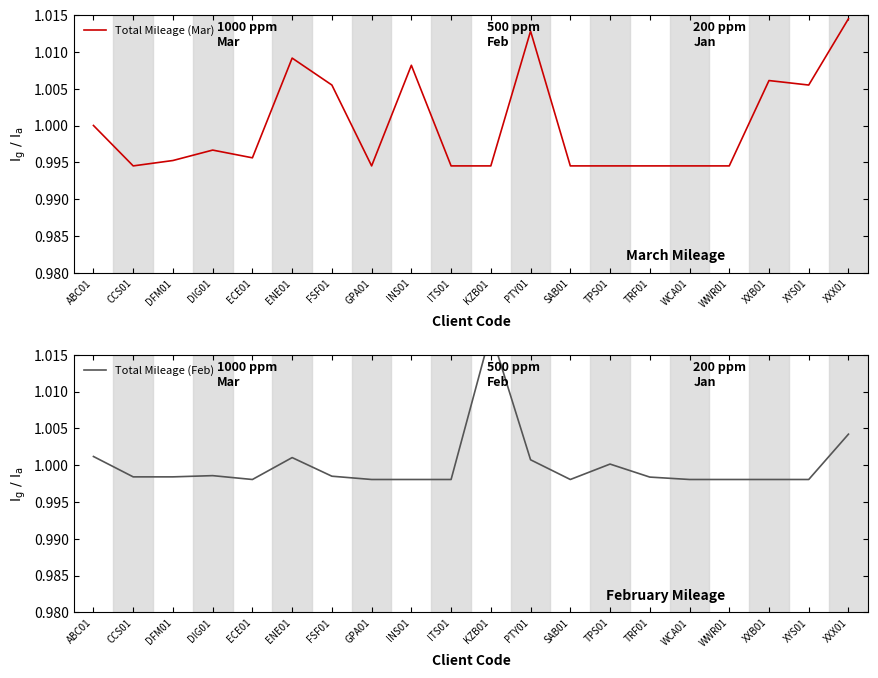

At which label does Total Mileage (Feb) reach its peak?

KZB01